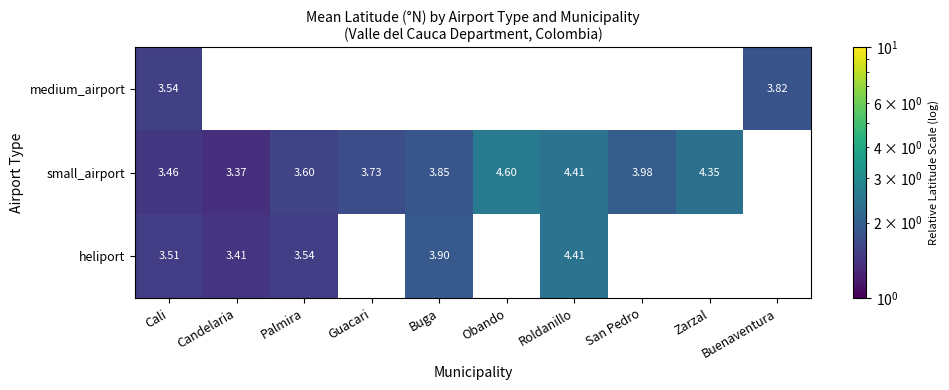

How many categories are shown in the chart?

10